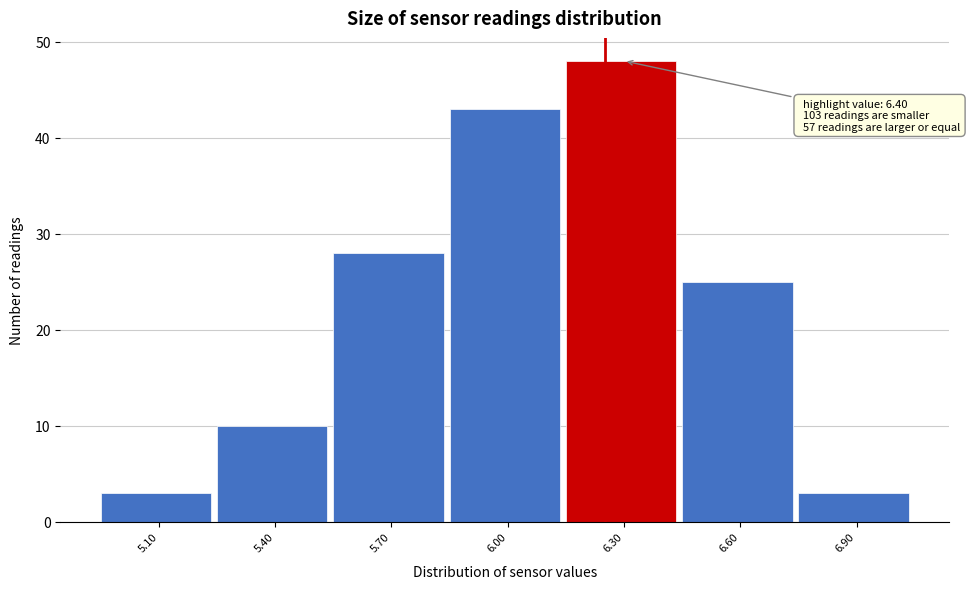

Reading right to left, what are all the values shown in this chart?

3	25	48	43	28	10	3